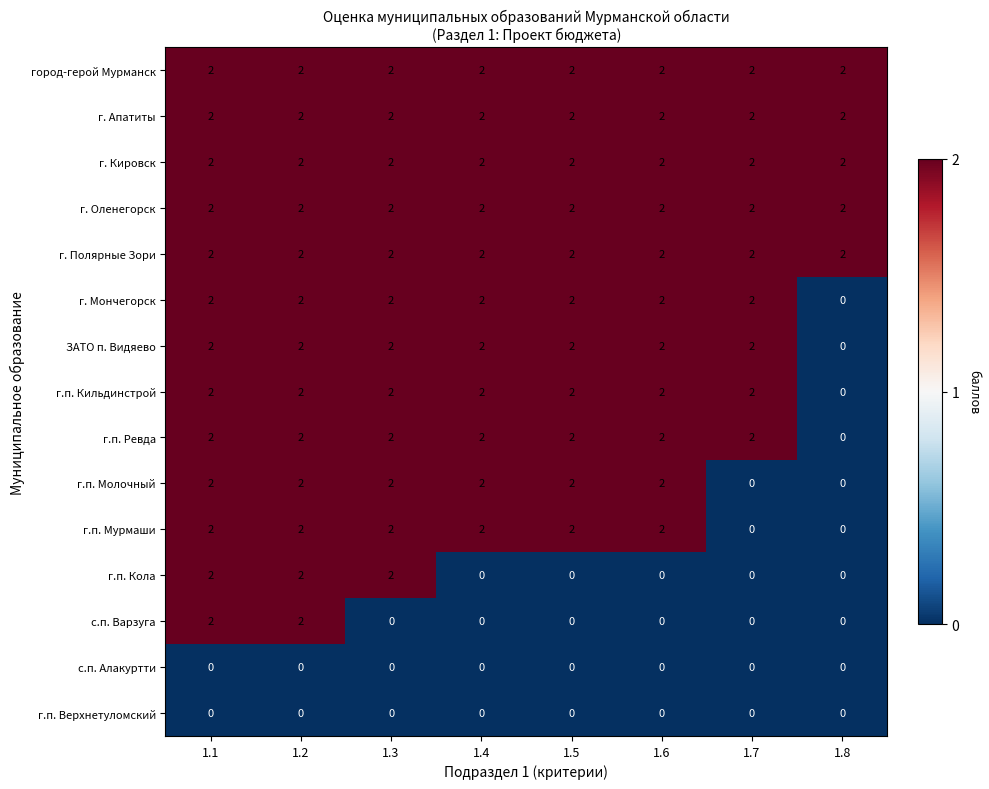

Is the value of г. Кировск at 1.4 greater than the value of с.п. Варзуга at 1.3?

Yes